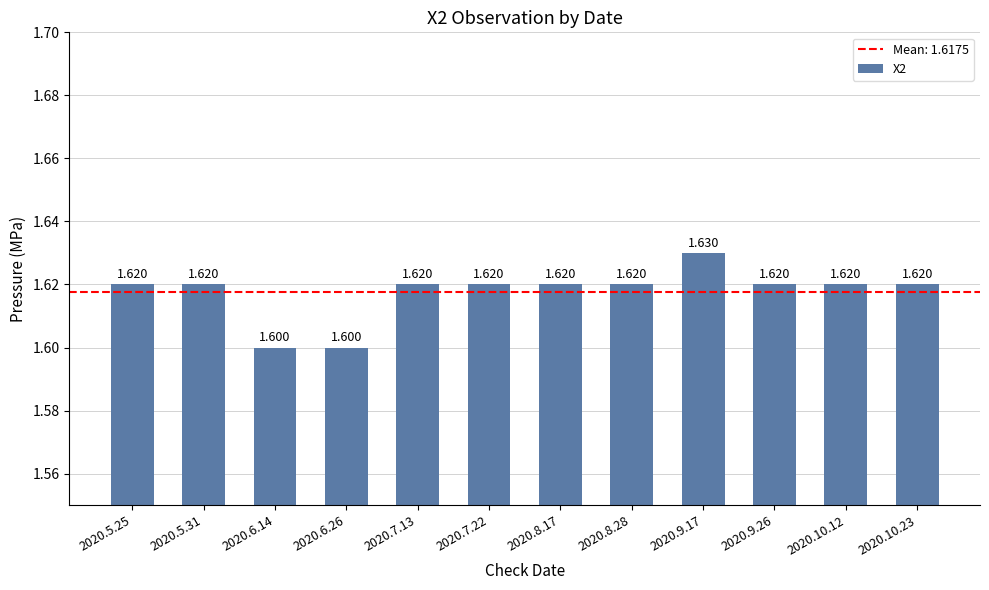

The chart shows a value of 1.6 at 2020.5.31. True or false?

True